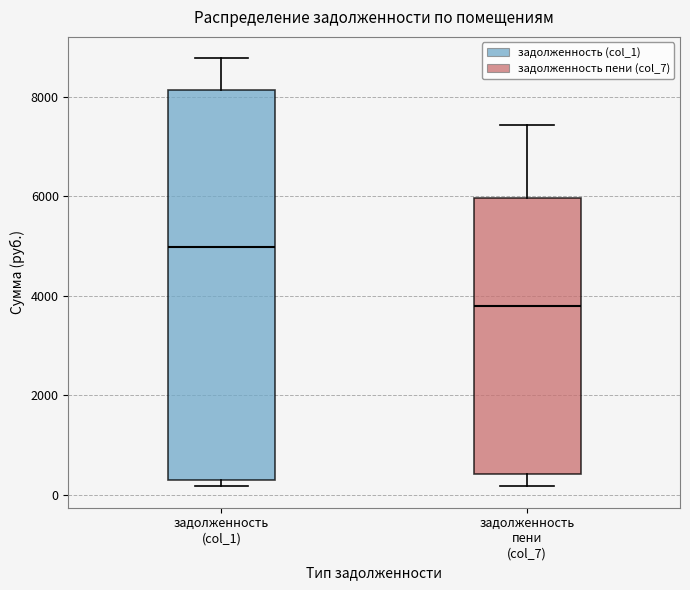

Reading left to right, transcribe this box plot: for each box, give where its median line is, the range the box spans, and where its two whiskers end, as read against the y-axis. The values are not printed on the chart, so give them approximately, as read against the axis.

задолженность (col_1): median 5000, box 400 to 8200, whiskers 200 to 8800
задолженность пени (col_7): median 3800, box 400 to 6000, whiskers 200 to 7400